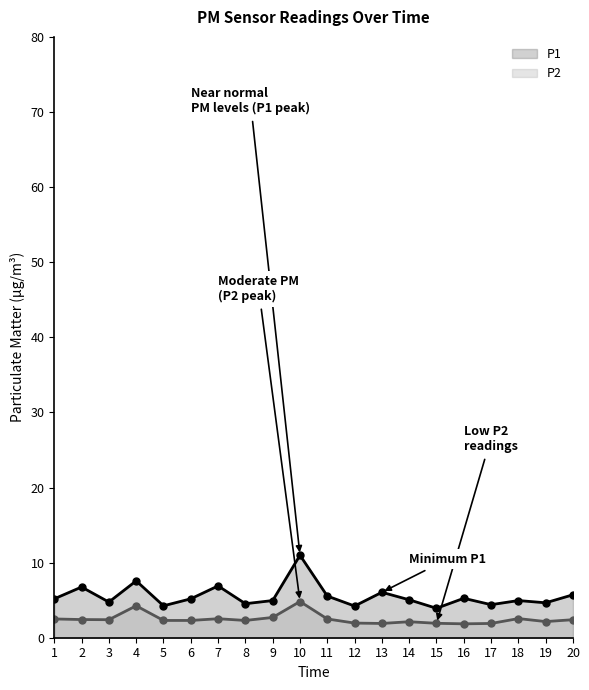

In P1, how many points are lower than both neighbors (excluding endpoints)?

7